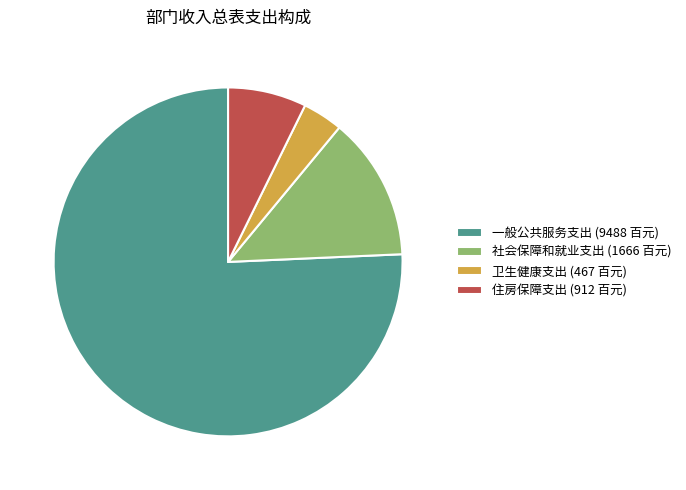

Is there a majority slice in this chart?

Yes